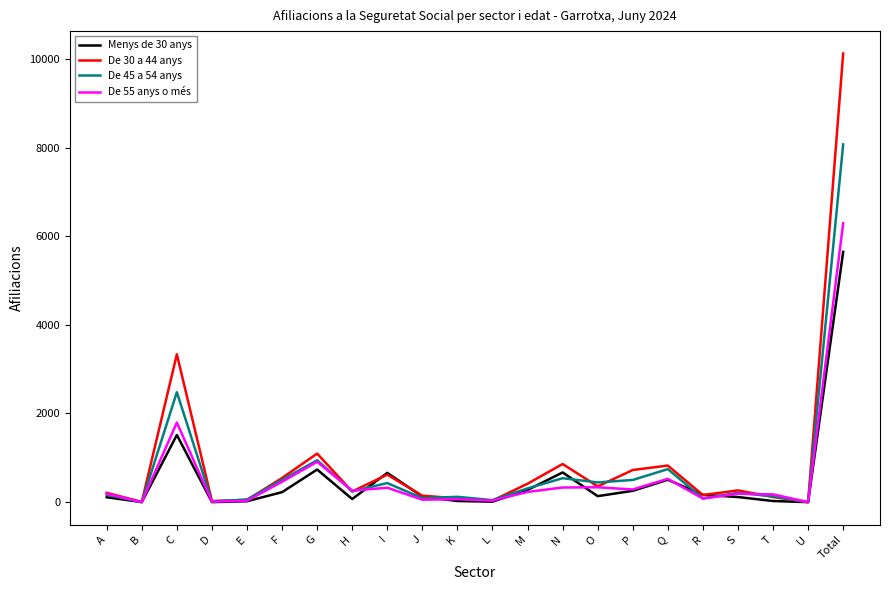

Is it true that De 45 a 54 anys equals 945 at G?

True